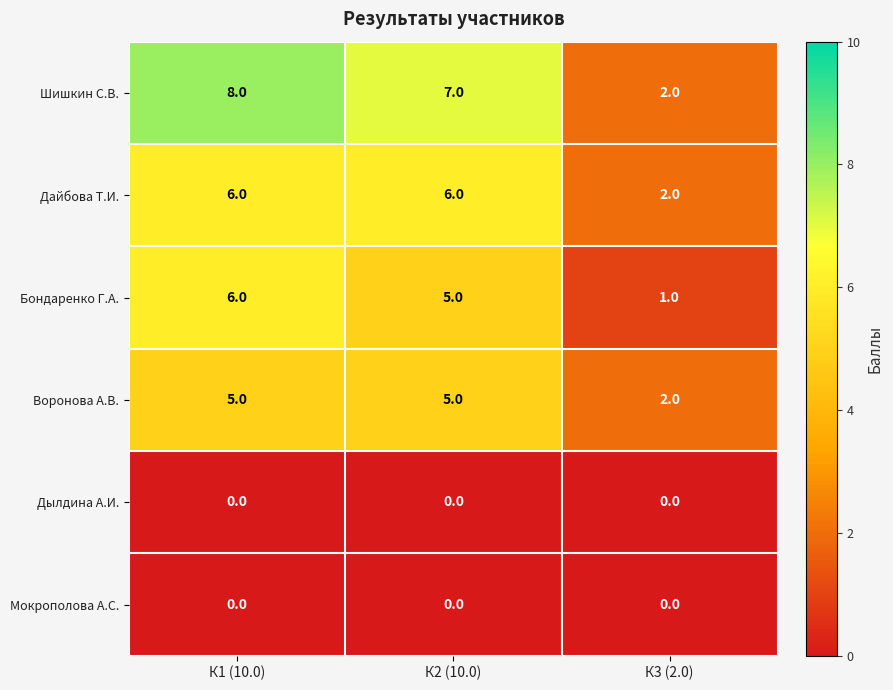

What is the maximum value for Бондаренко Г.А.?

6